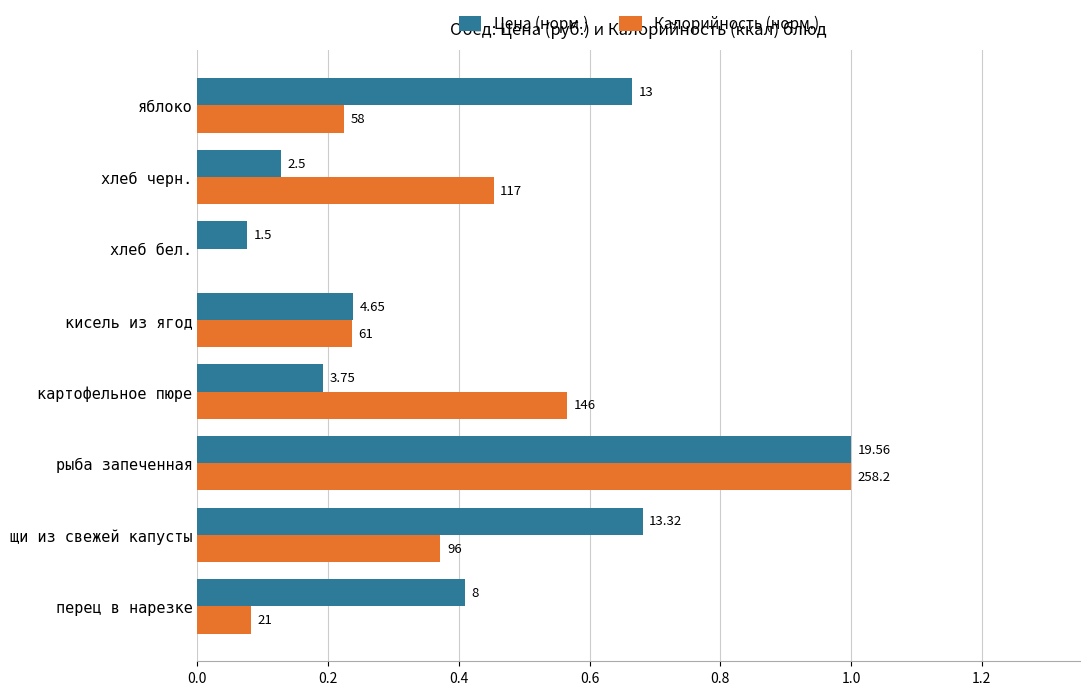

What is the value of the Цена (норм.) bar at the 4th from the left?

0.2